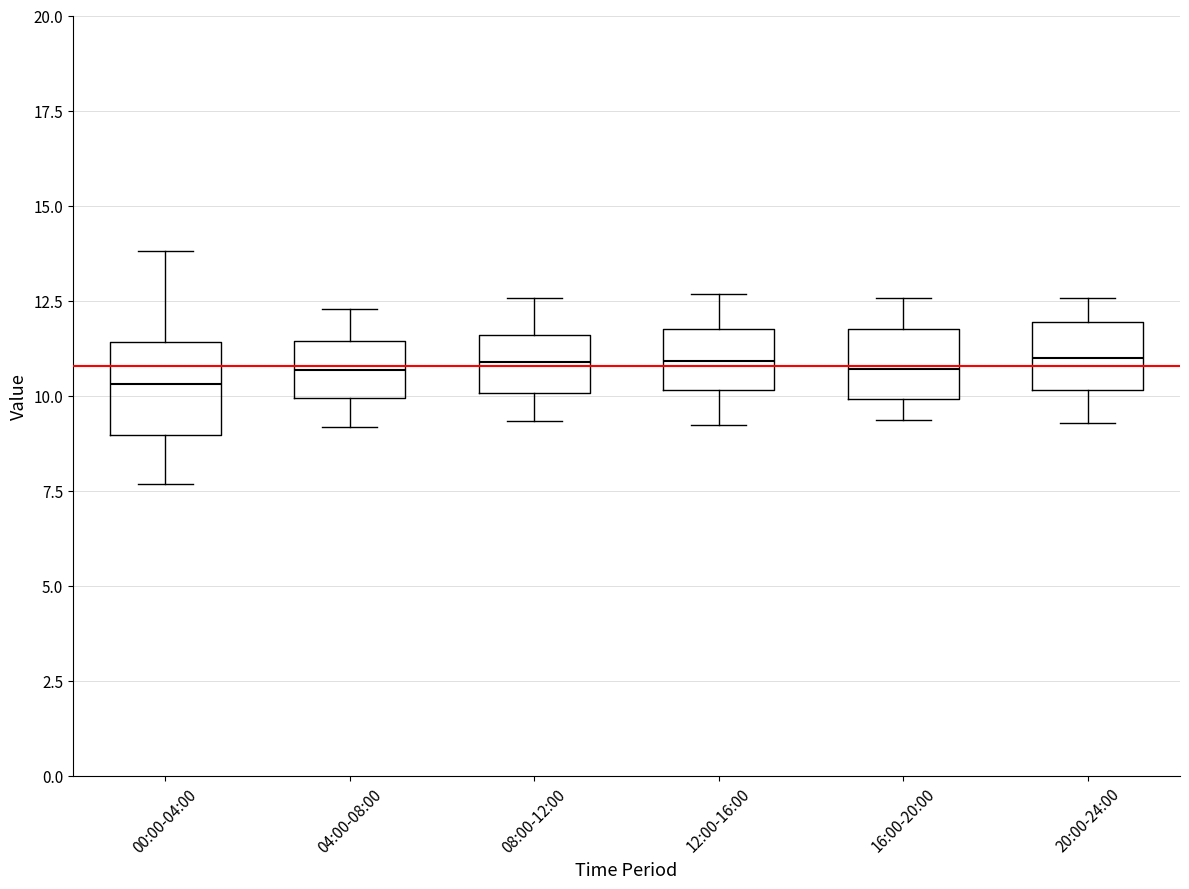

Which box is the tallest, from its lower edge to its upper edge?

00:00-04:00